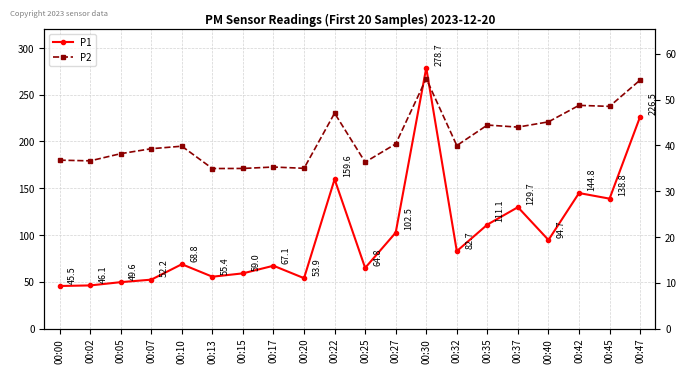

Reading right to left, list all the values displayed in this chart.

P1: 226.5	138.8	144.8	94.7	129.7	111.1	82.7	278.7	102.5	64.8	159.6	53.9	67.1	59.0	55.4	68.8	52.2	49.6	46.1	45.5
P2: 54.3	48.5	48.8	45.1	44.0	44.5	40.0	54.6	40.3	36.4	47.0	35.0	35.3	35.0	35.0	39.8	39.3	38.2	36.6	36.8